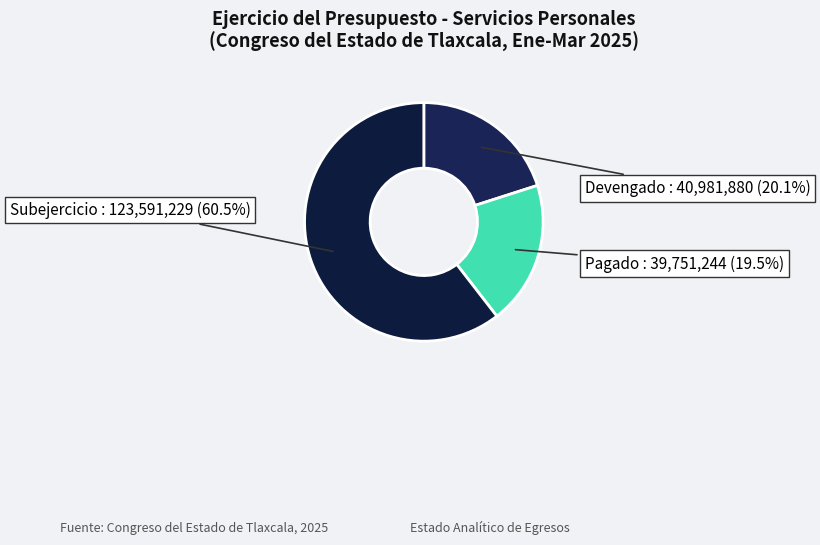

Combined, what portion of the pie is Pagado and Subejercicio?

79.9%